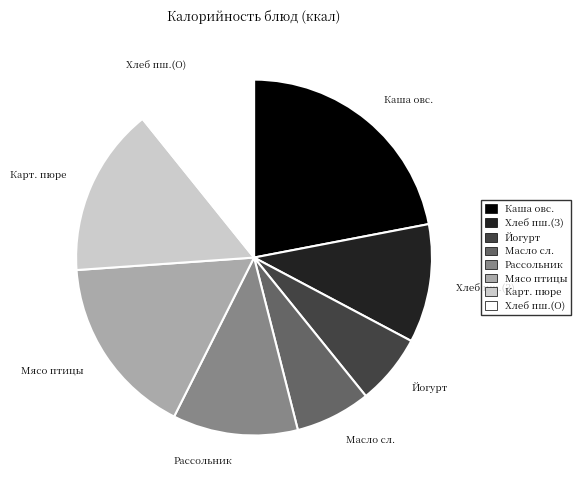

Is the sum of Рассольник and Каша овс. greater than half?

No